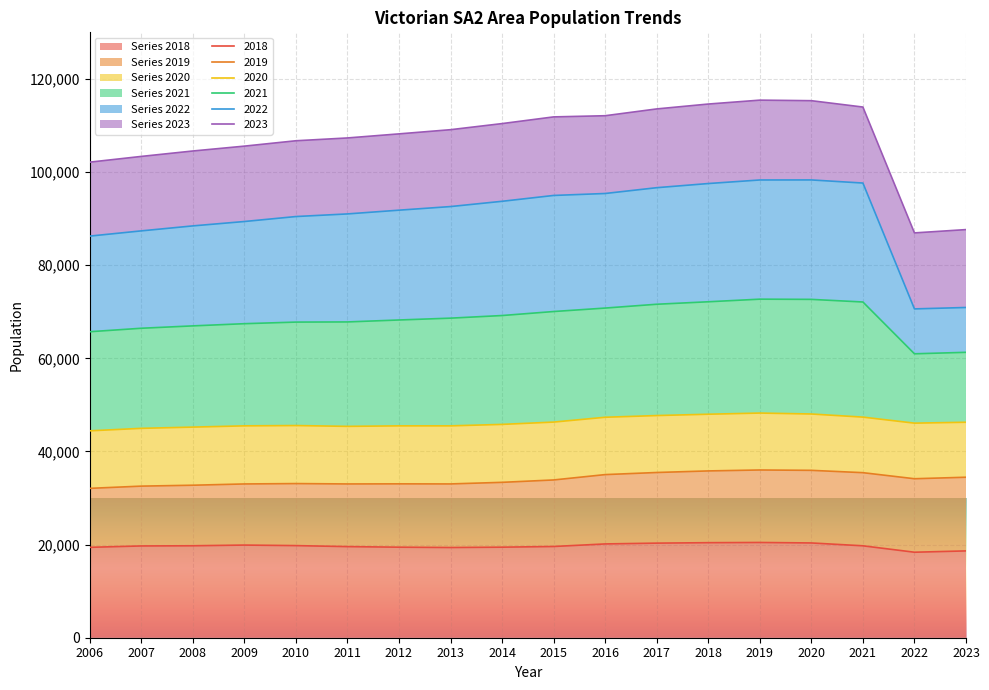

Which series has the largest range (max minus min)?

2022